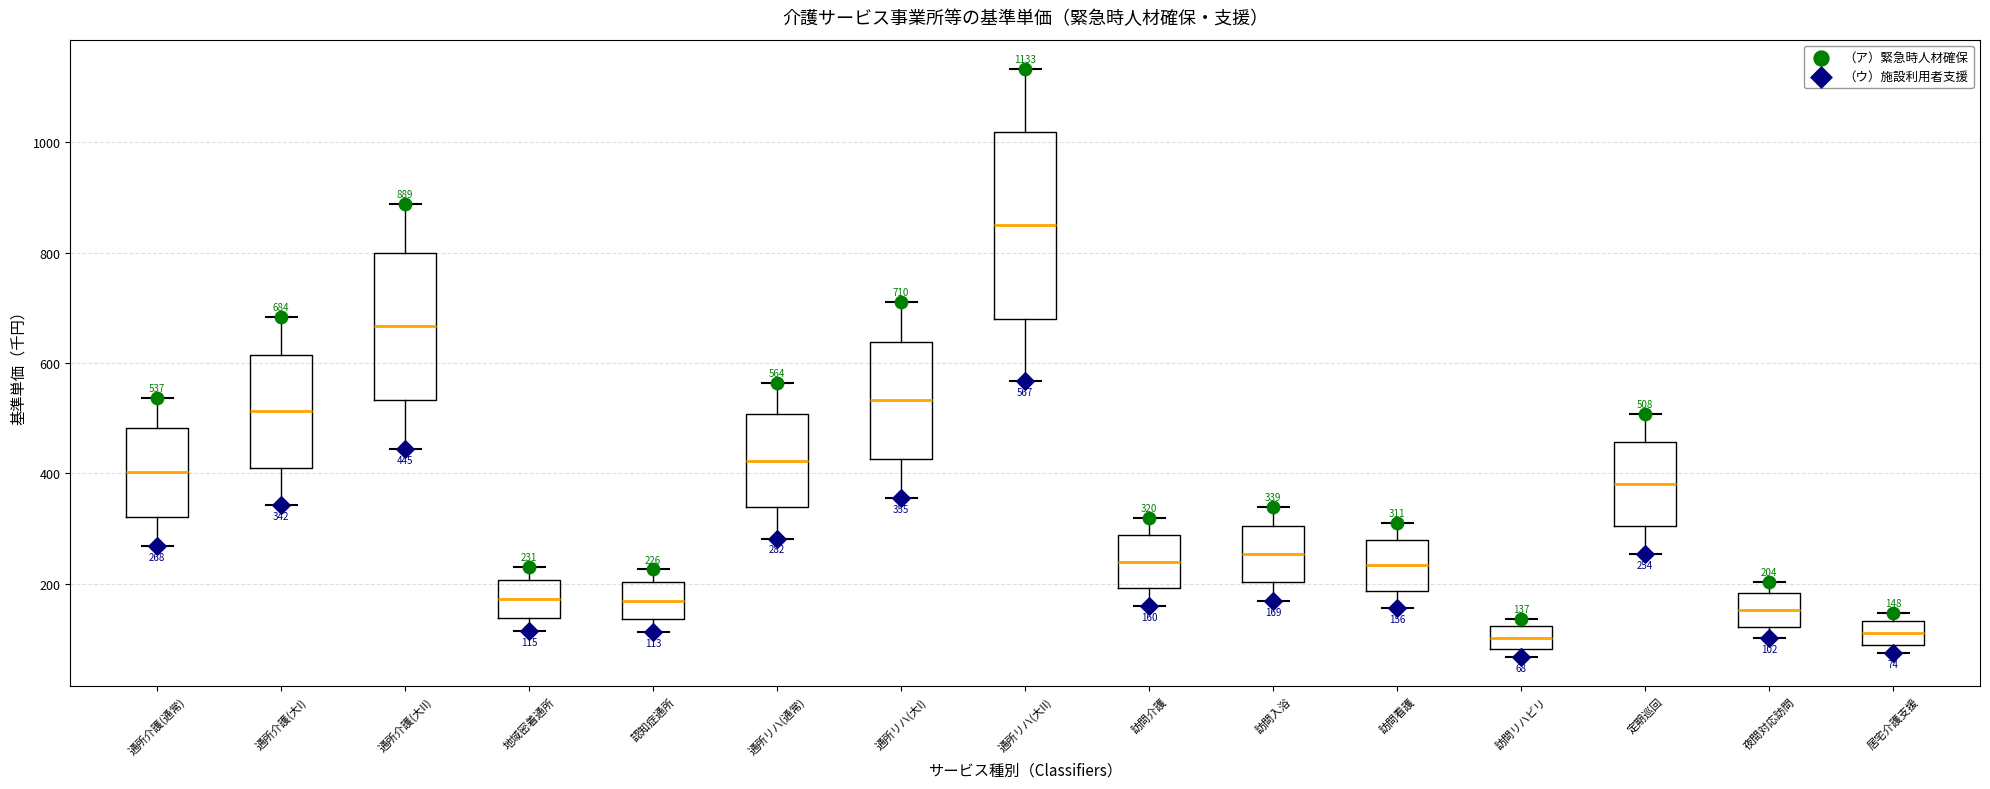

Comparing the boxes themselves (not the whiskers), which one is the tallest?

通所リハ(大II)